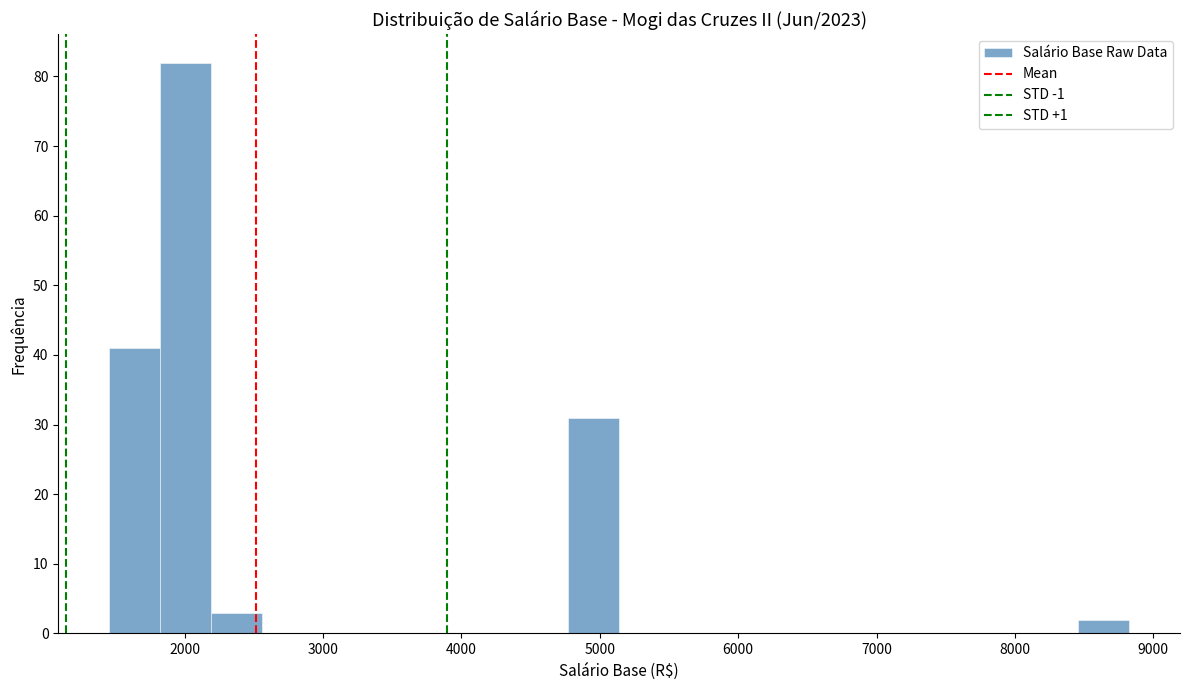

Around what value on the x-axis is the tallest bar? Give the approximate position of its centre, as read against the axis.

2000